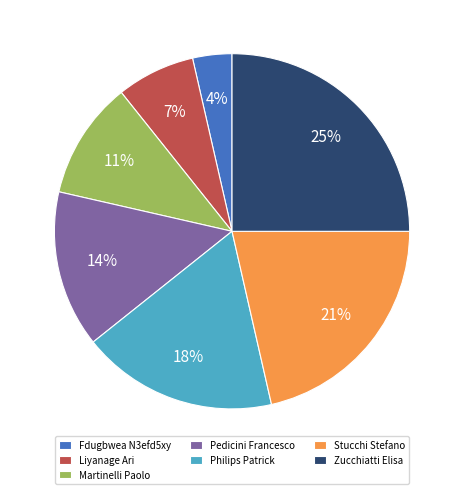

What is the largest slice in the pie chart?

Zucchiatti Elisa